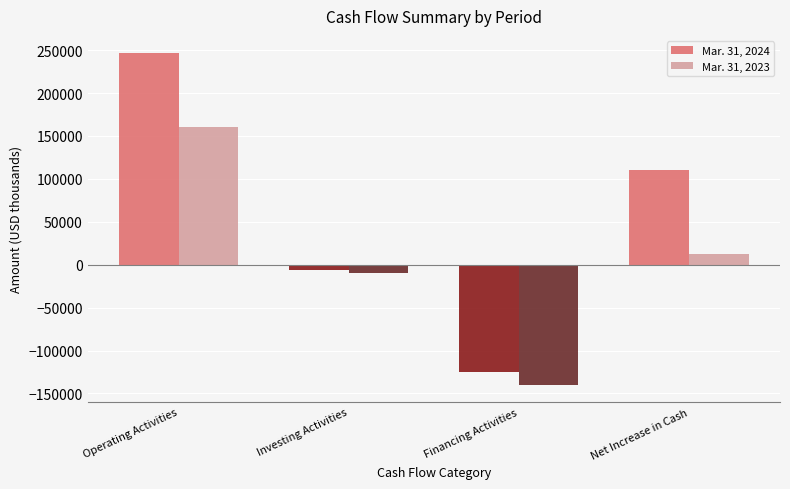

What is the spread (max minus min) of values at Operating Activities?

87019